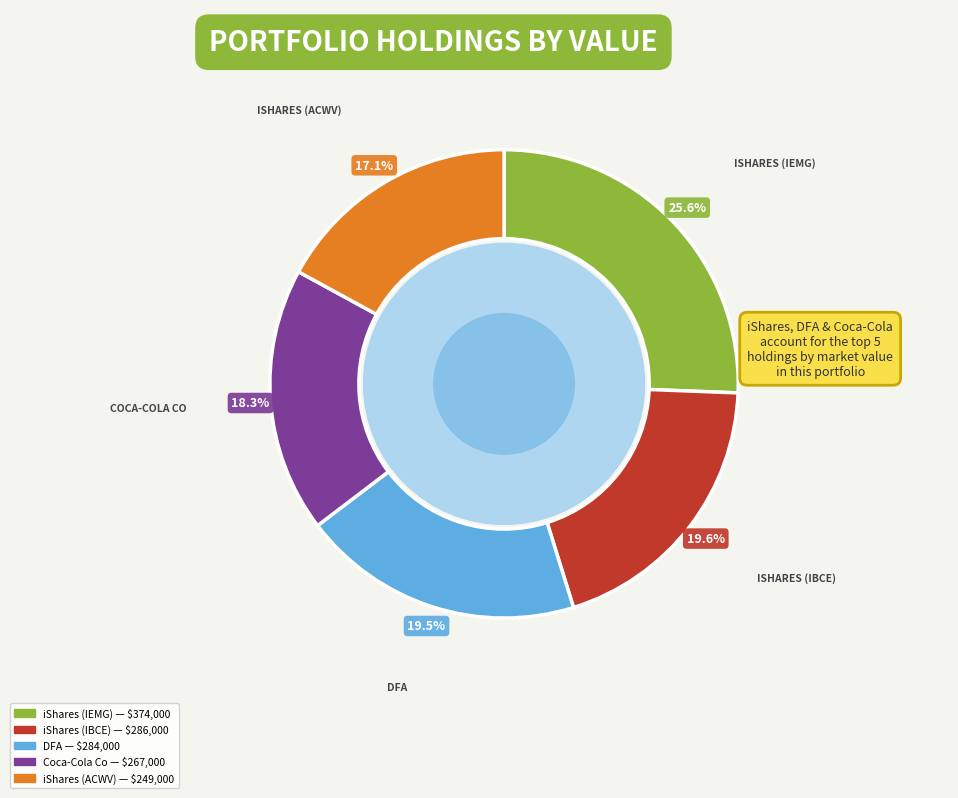

Approximately how many times larger is the value at iShares (IBCE) compared to iShares (IEMG)?

0.8